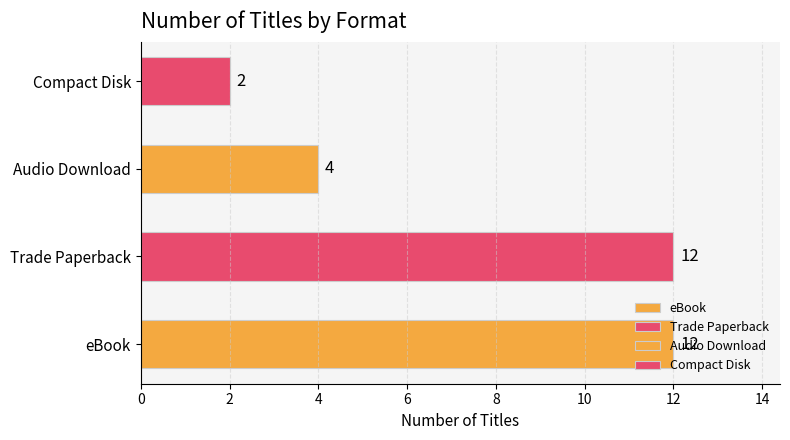

What is the change in value from eBook to Compact Disk?

-10